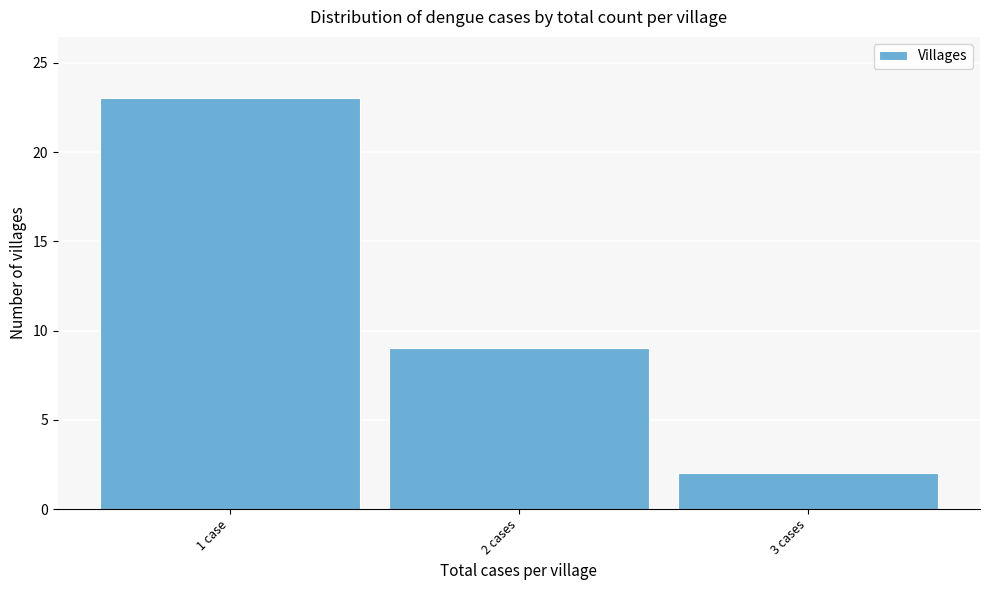

Reading right to left, what are all the values shown in this chart?

3 cases=2	2 cases=9	1 case=23